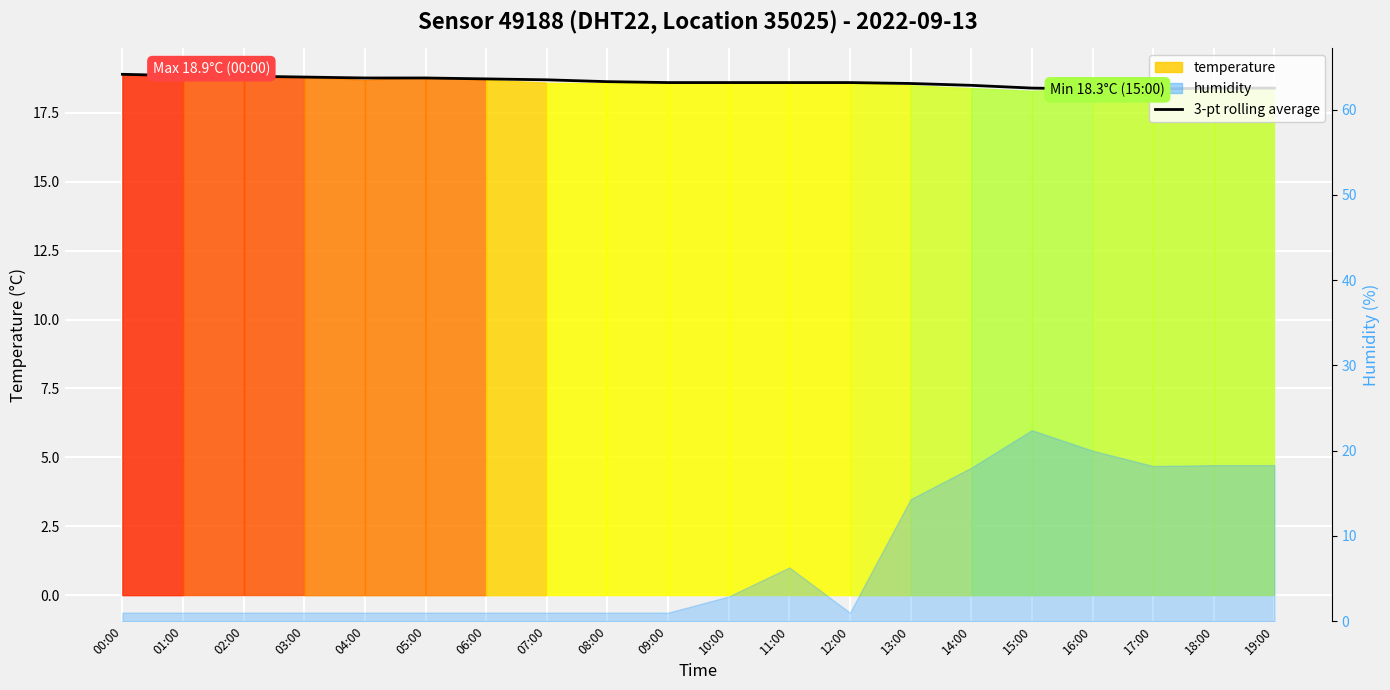

True or false: there are more than 2 points higher than both neighbors.

False